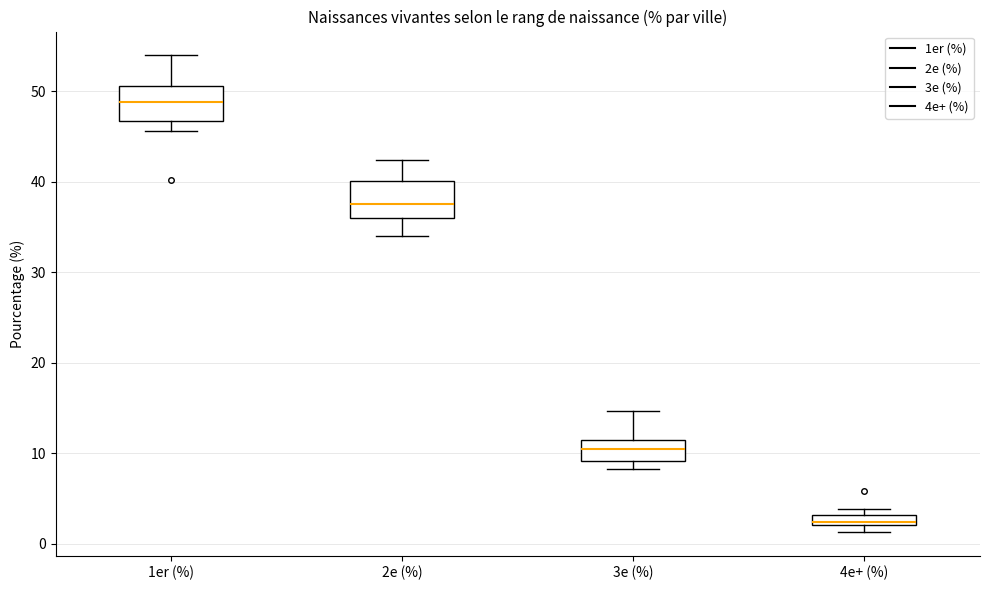

Which box has the lowest median line?

4e+ (%)